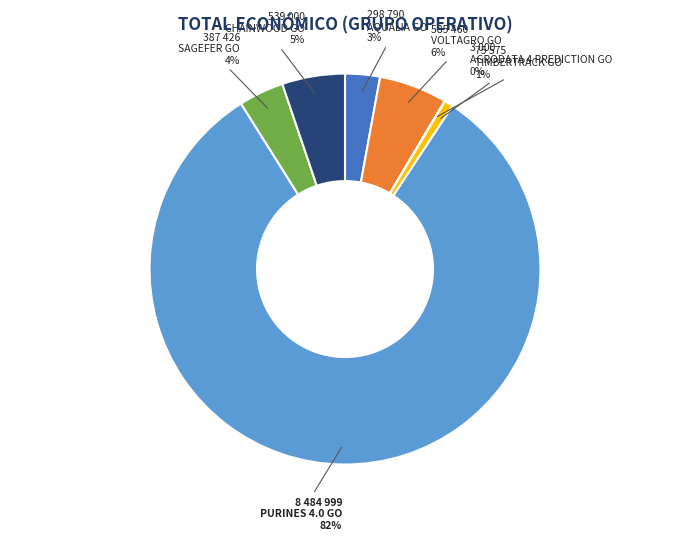

Is there any slice that represents more than half of the pie?

Yes